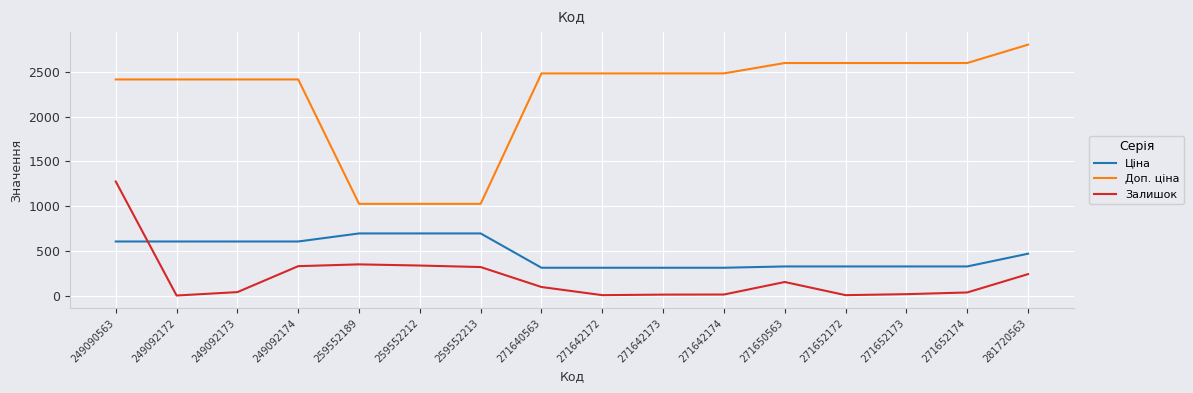

True or false: Ціна has a value of 603.7 at 249092172.

True